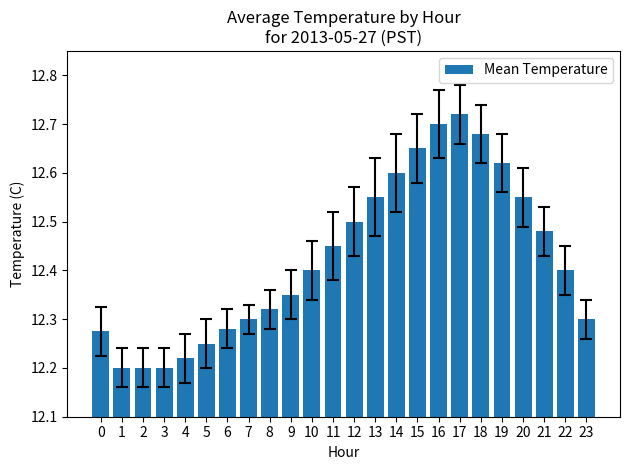

Between 22 and 3, which is larger?

22